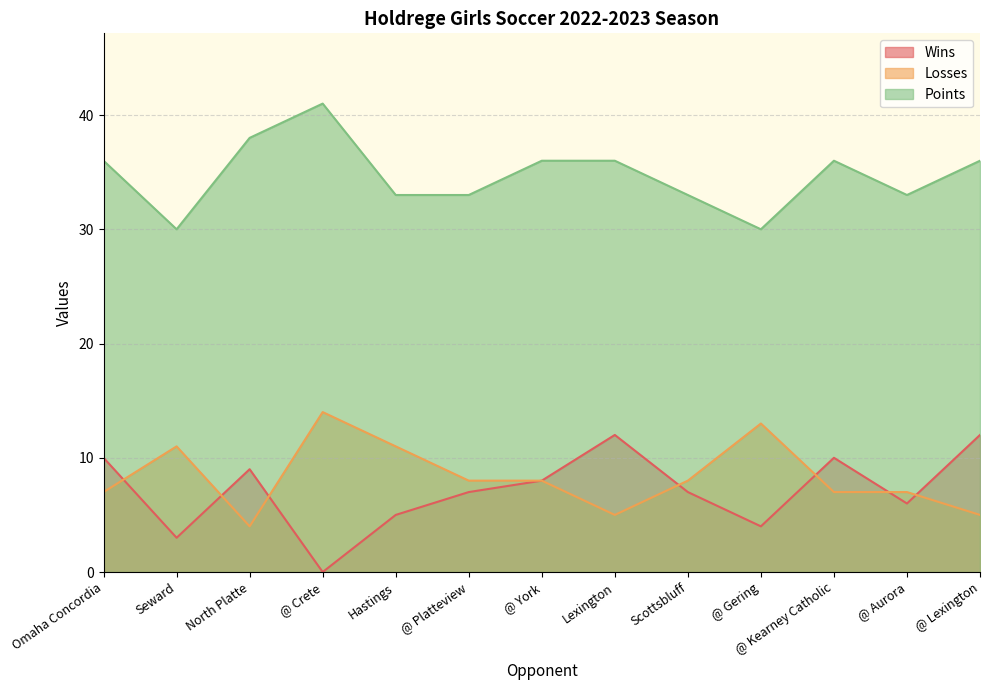

What is the label of the 12th point from the right?

Seward